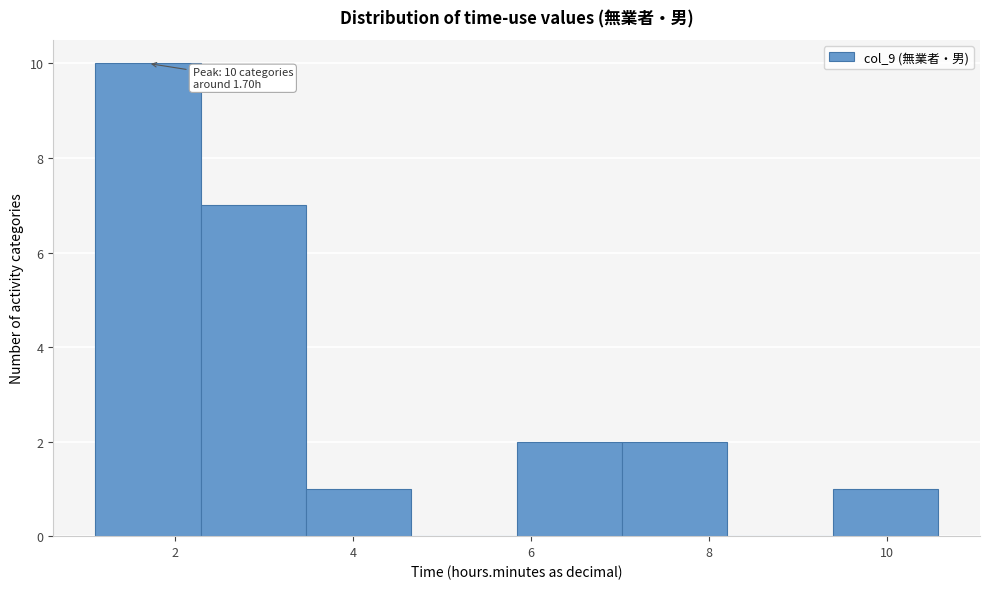

Which range on the x-axis has the tallest bar?

1.2 to 2.2